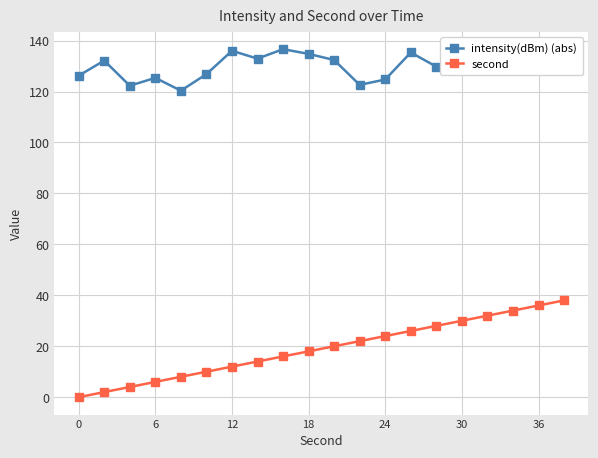

Which series has the largest total across all categories?

intensity(dBm) (abs)